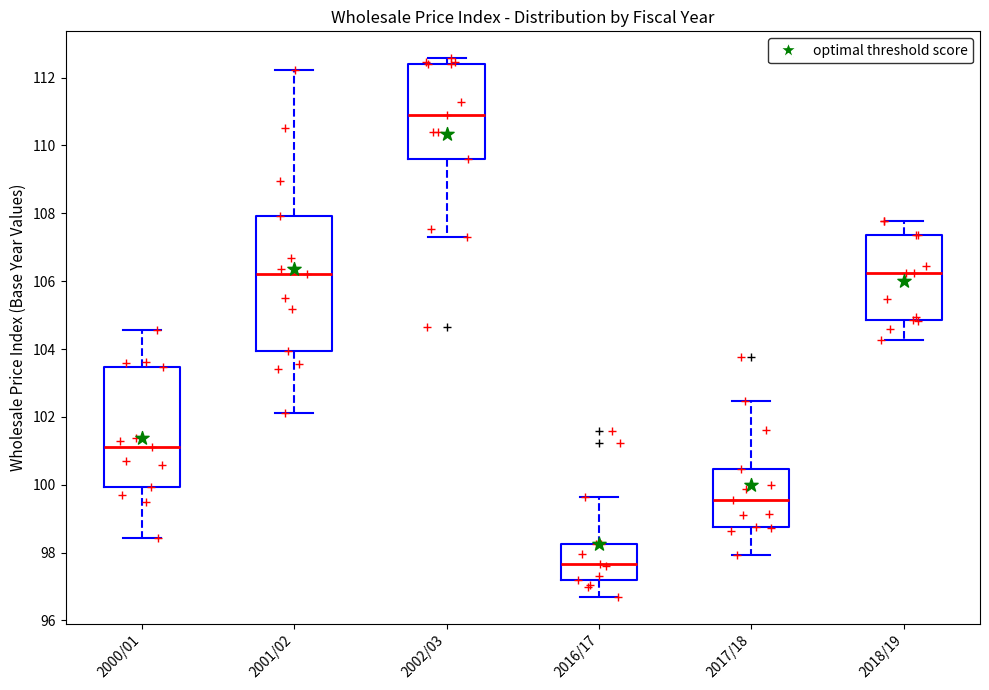

Comparing the boxes themselves (not the whiskers), which one is the tallest?

2001/02